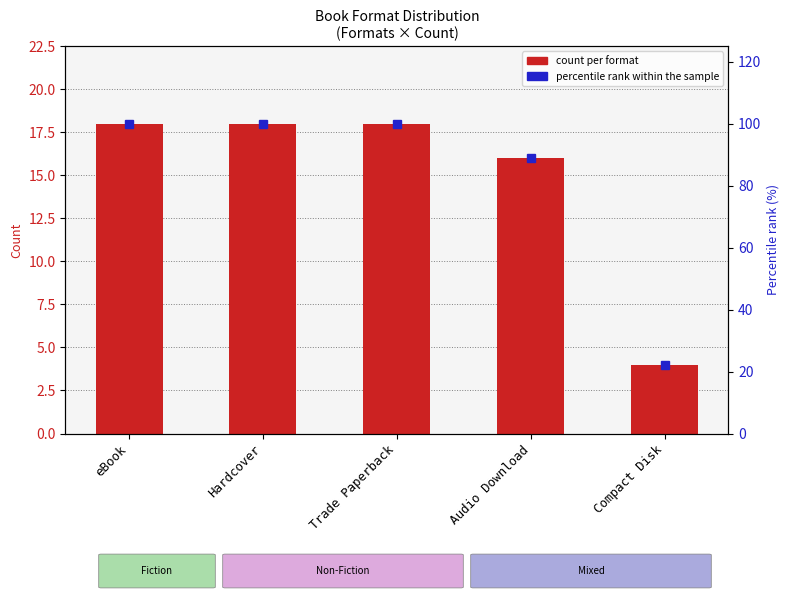

What is the difference between the second highest and minimum values in the count per format series?

14.0